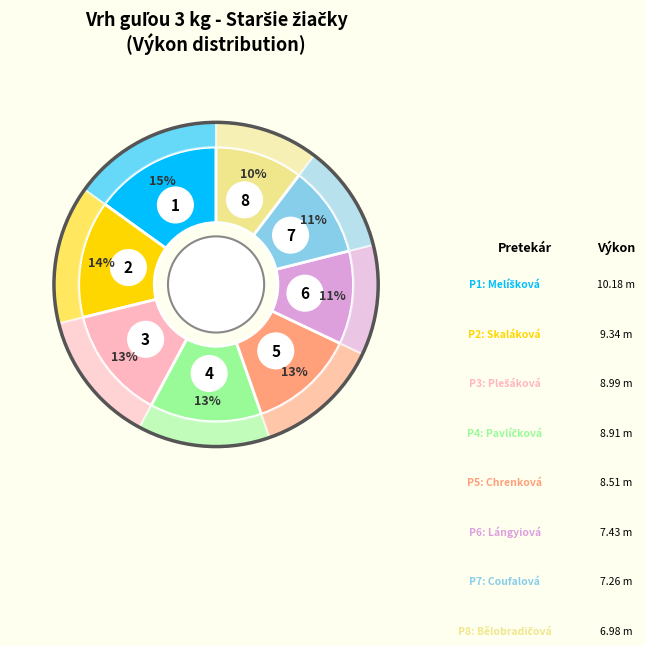

To the nearest percent, what percentage of the pie is Chrenková Bronislava?

13%